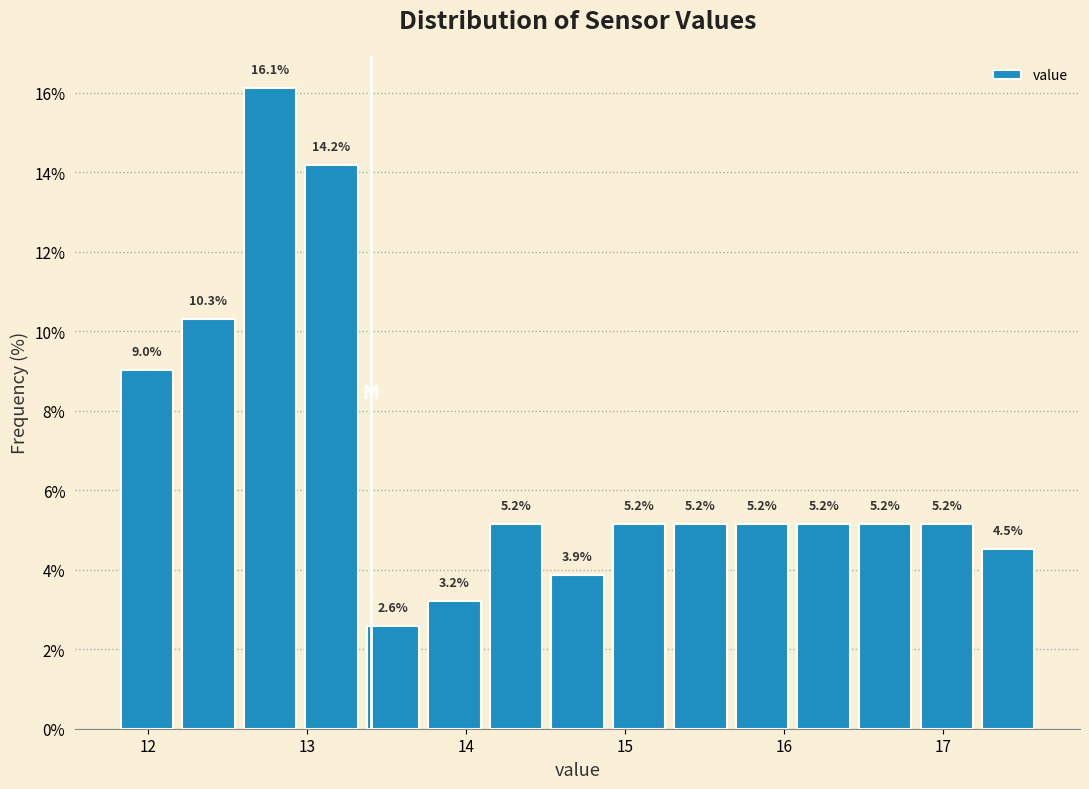

Read against the x-axis, roughly where is the centre of the tallest bar?

12.8